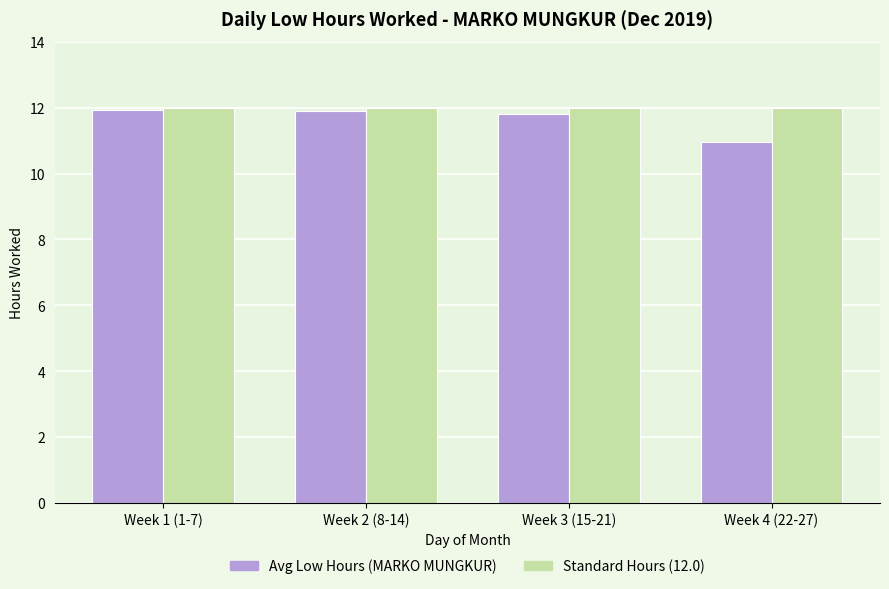

Reading left to right, extract all data points from this chart.

Avg Low Hours (MARKO MUNGKUR): 11.9	11.9	11.8	11.0
Standard Hours: 12.0	12.0	12.0	12.0